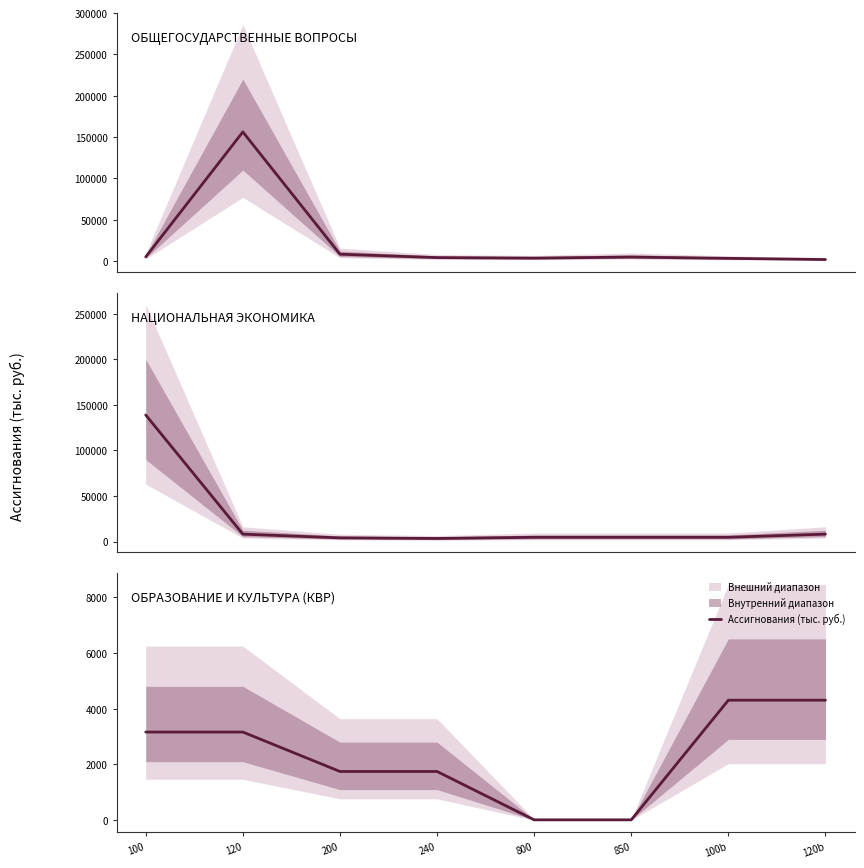

How many values exceed 3162?

4